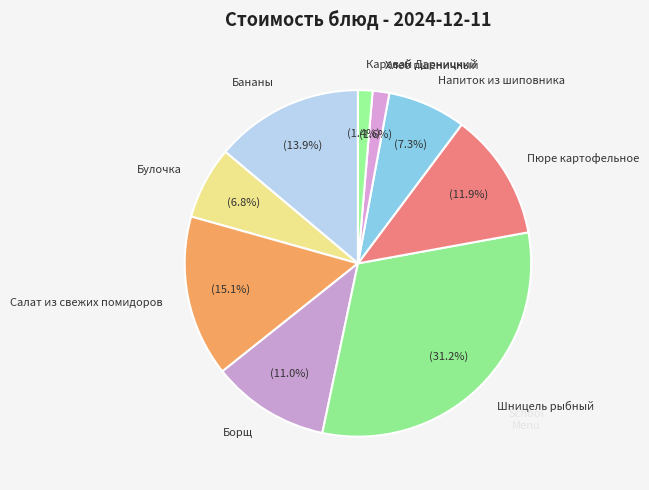

Is there a majority slice in this chart?

No